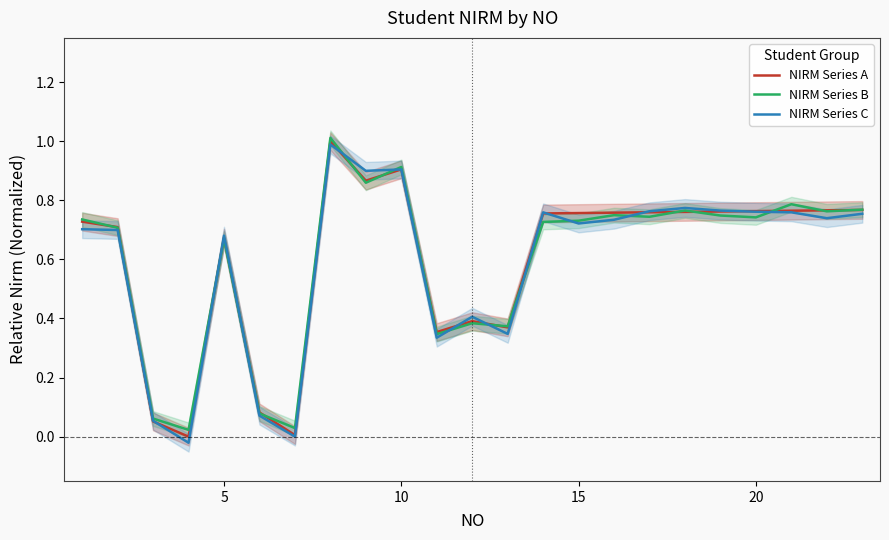

The NIRM Series C series shows 1.1 at 5. True or false?

False